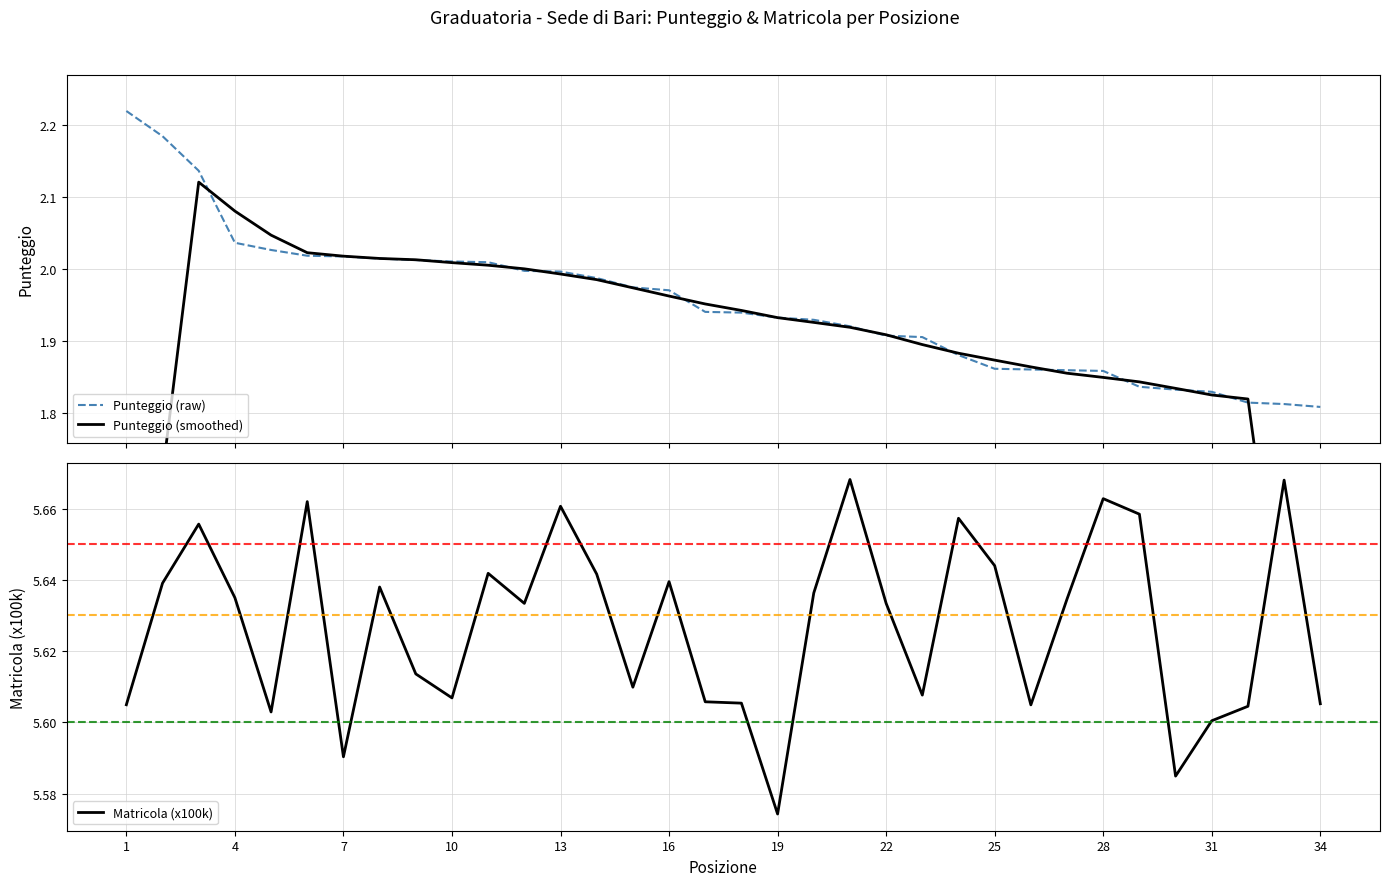

True or false: Matricola (x100k) has a value of 9.9 at 28.

False